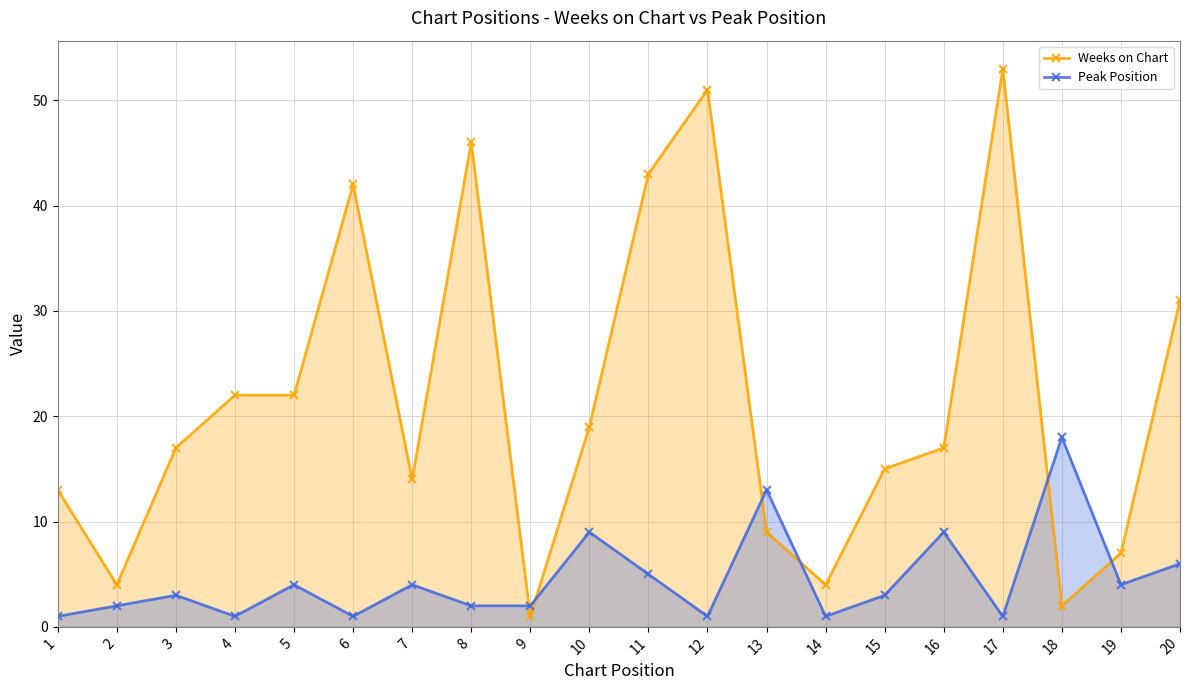

How many data points in Weeks on Chart are less than 17?

9